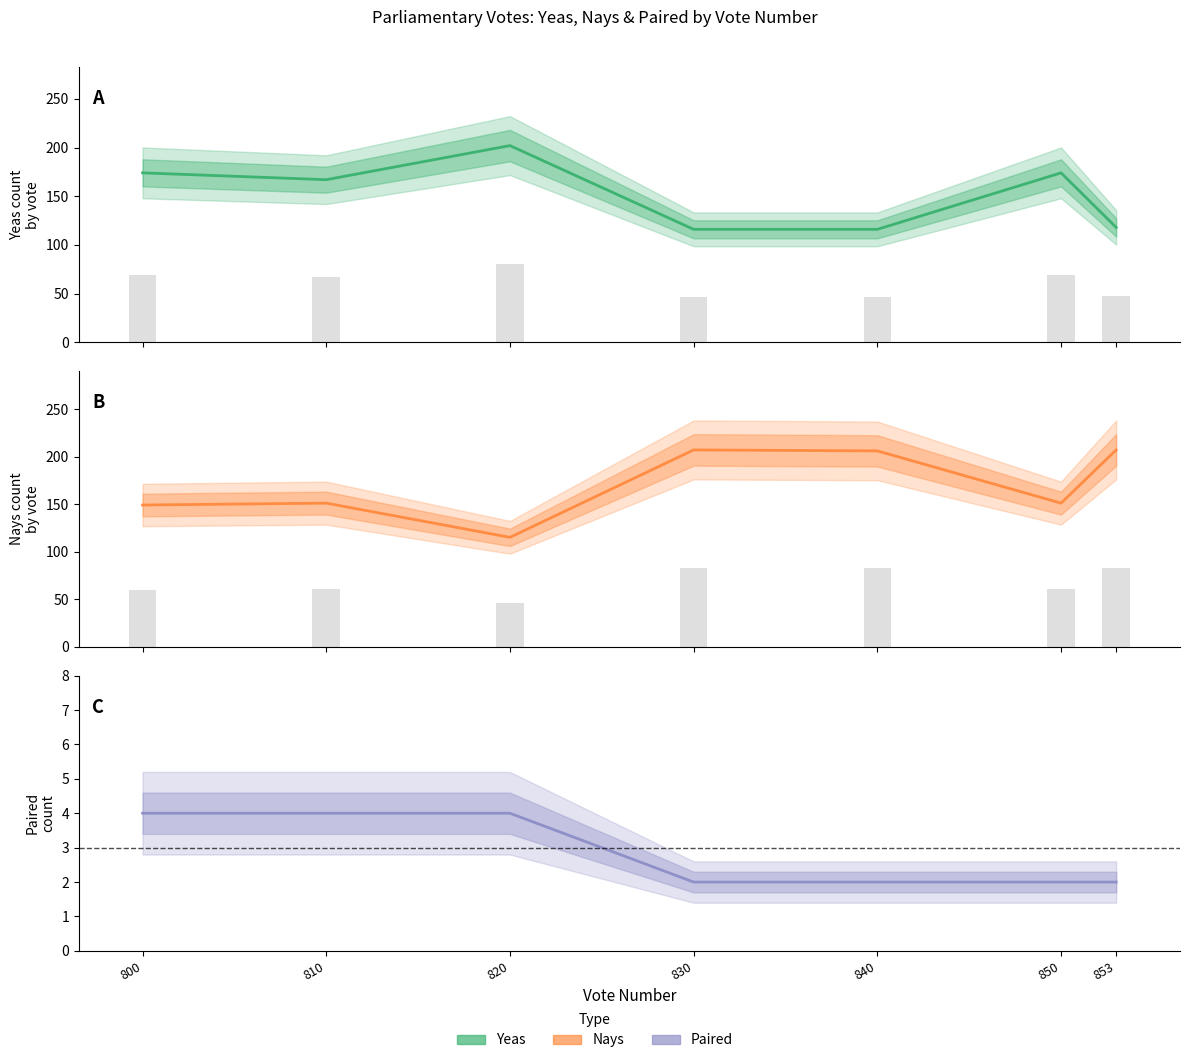

True or false: Nays has a value of 155 at 820.

False